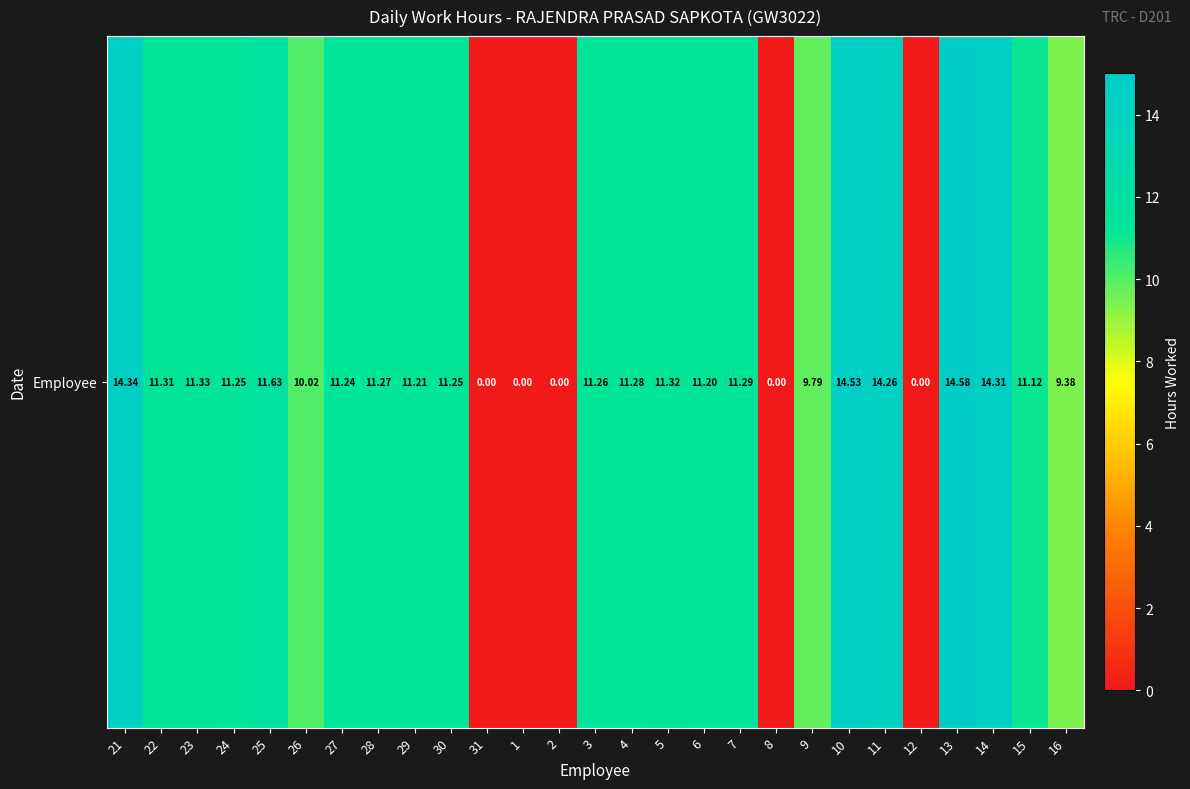

What is the difference between the values at 25 and 9?

1.8